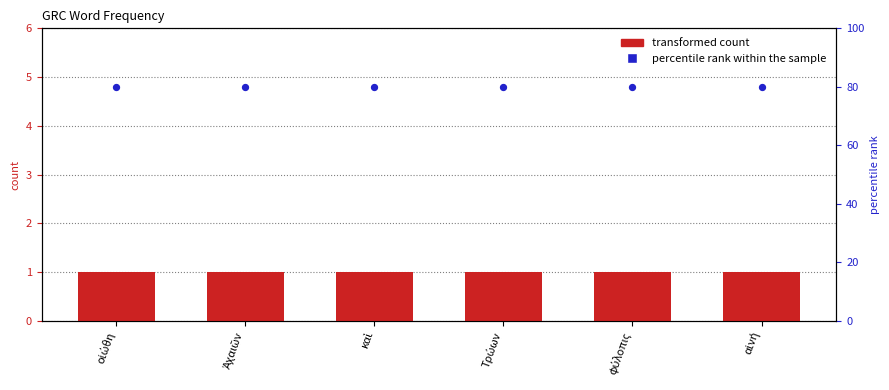

At how many categories does at least one series exceed 8?

6